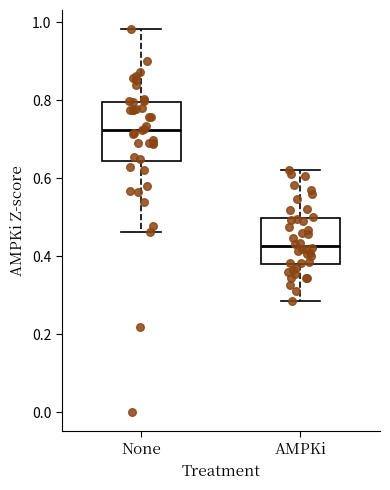

Which box has the highest median line?

None